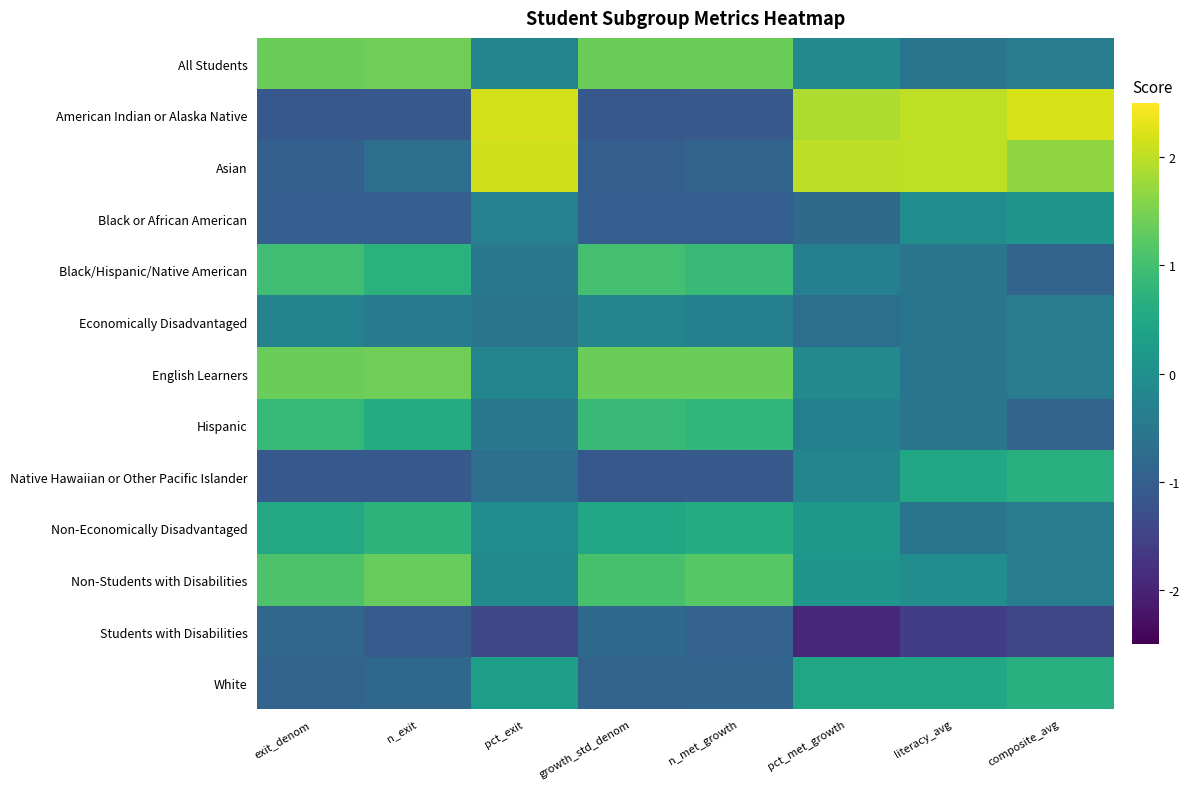

What is the difference between the highest and lowest values at n_met_growth?

2.5